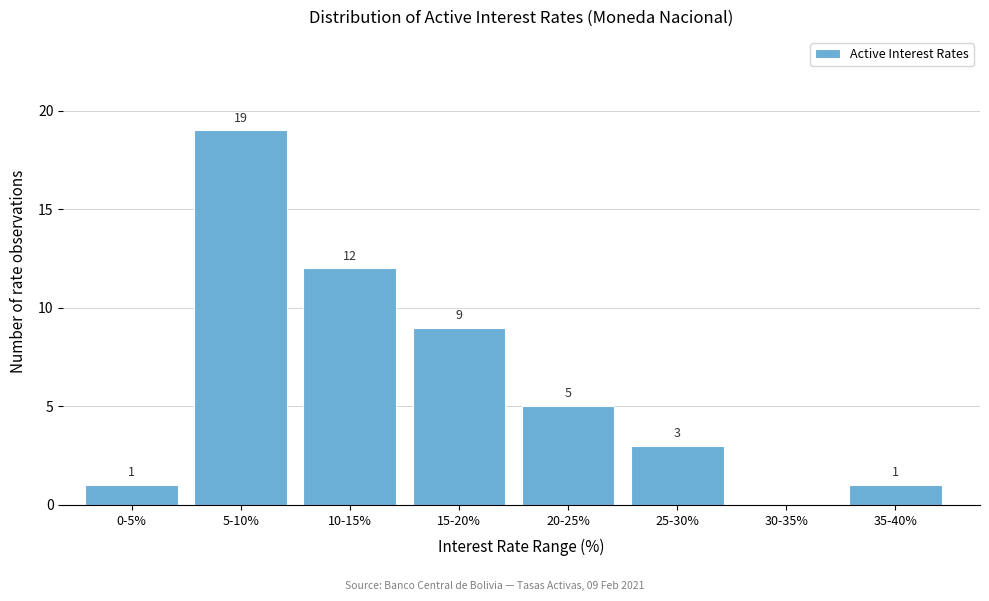

Reading left to right, list all the values displayed in this chart.

0-5%=1	5-10%=19	10-15%=12	15-20%=9	20-25%=5	25-30%=3	30-35%=0	35-40%=1